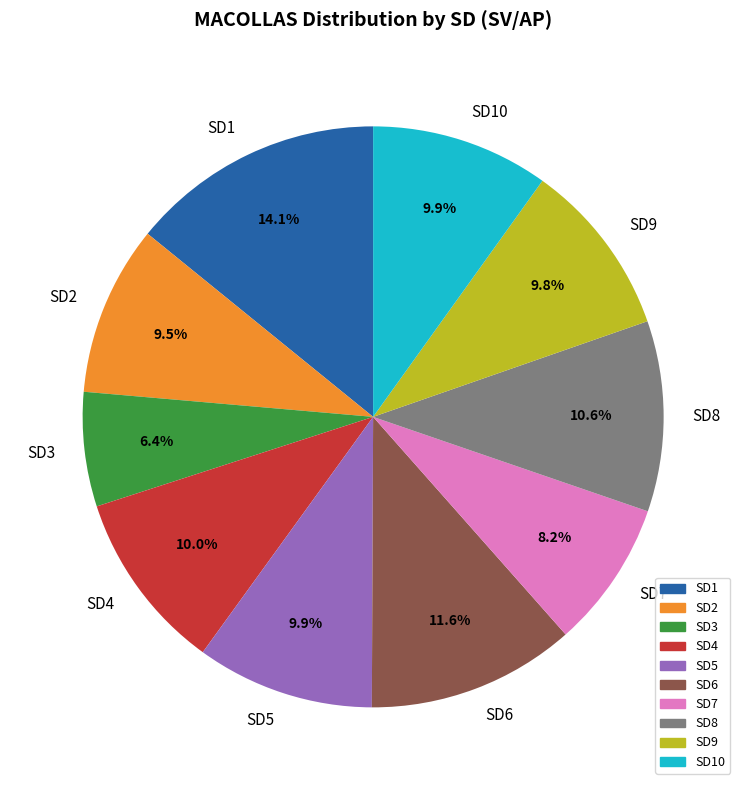

How many segments does this pie chart have?

10